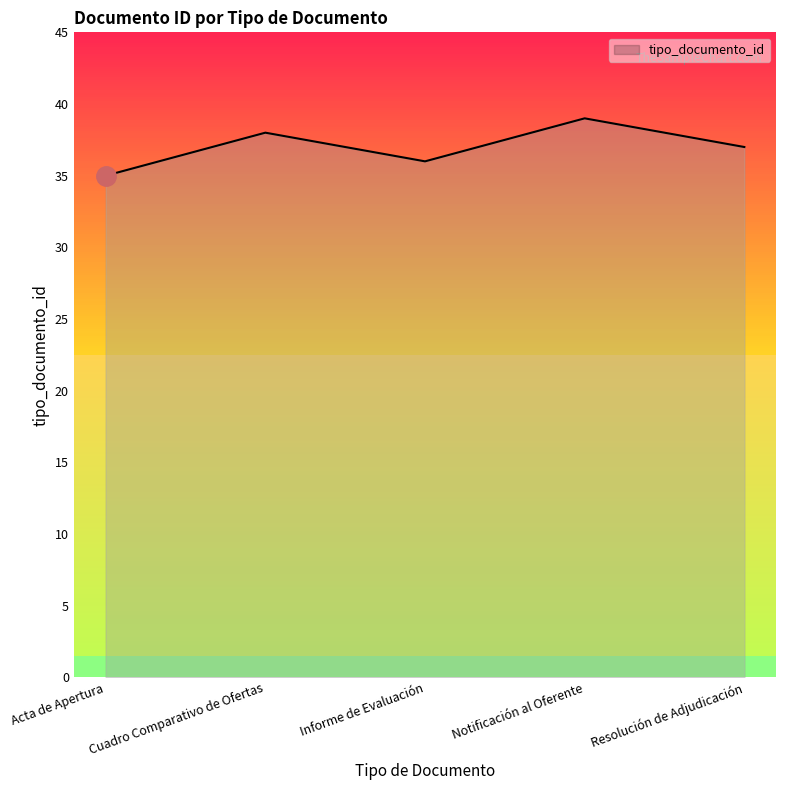

What position from the left is Resolución de Adjudicación?

5